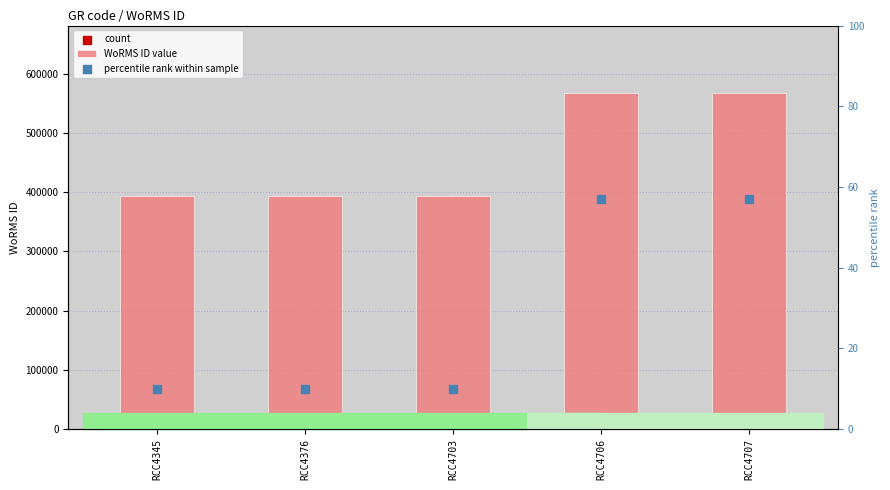

What are all the series names shown in the legend?

WoRMS ID value, count, percentile rank within sample